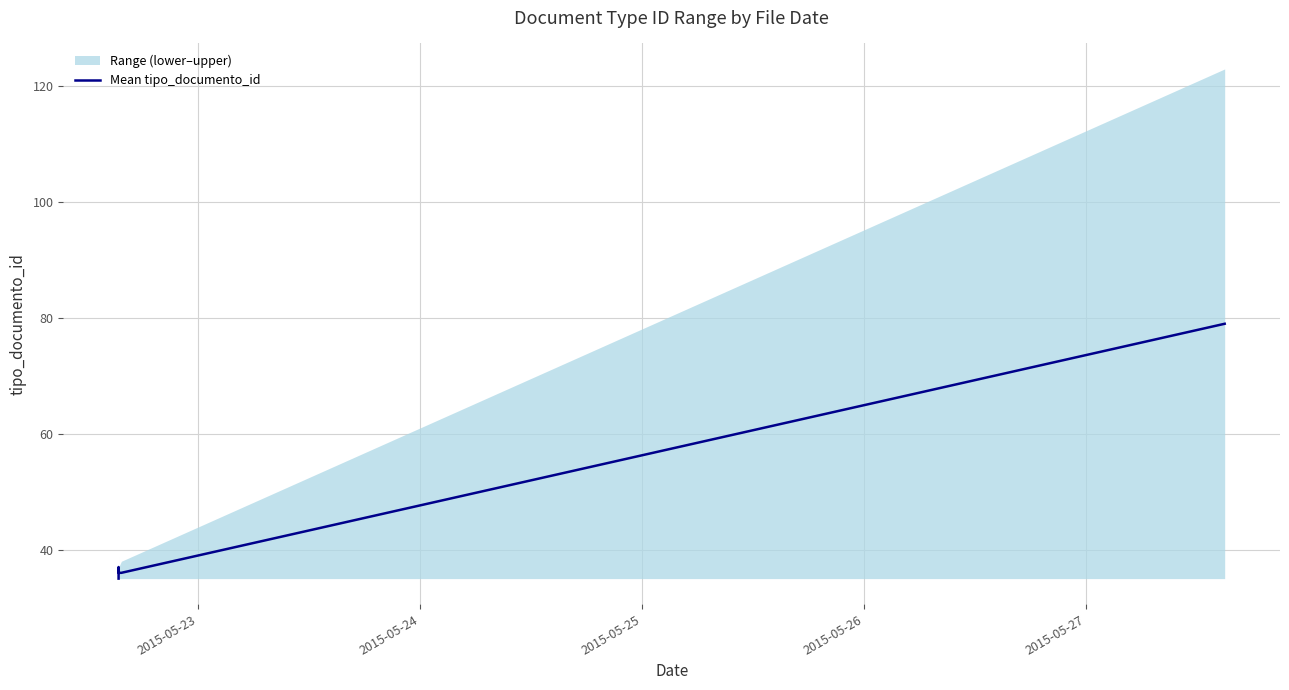

How many values are below 36?

2